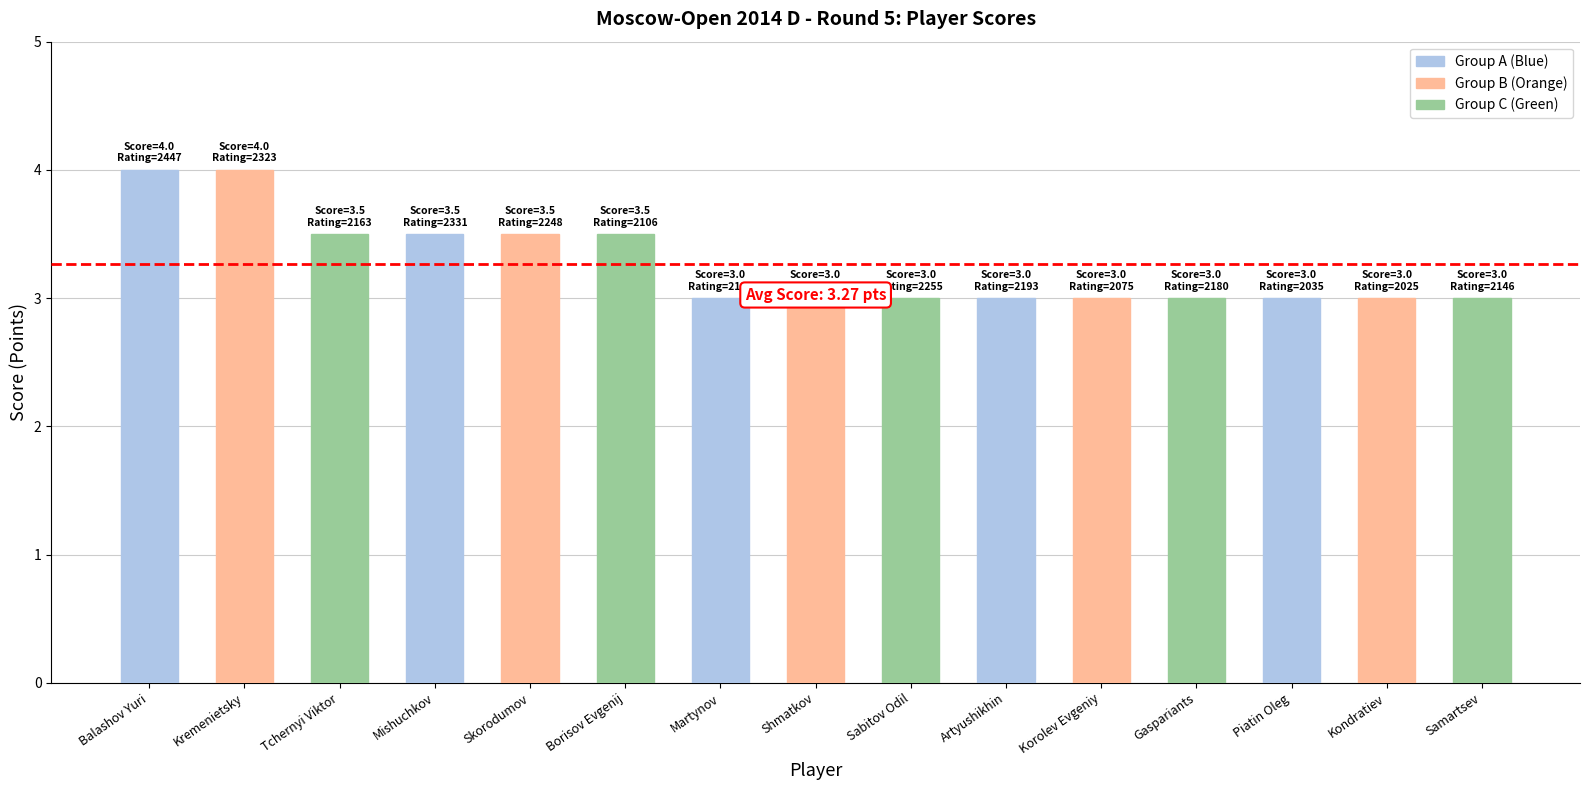

Between Sabitov Odil and Artyushikhin, which is larger?

Sabitov Odil